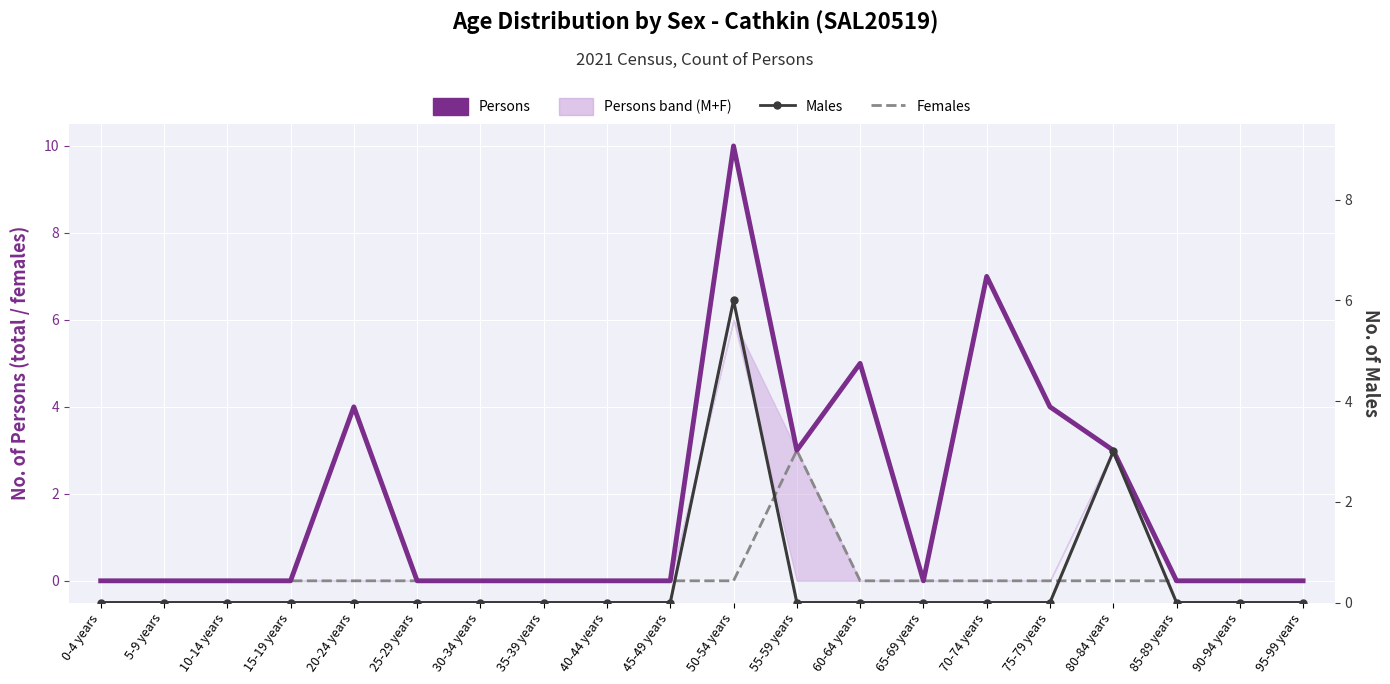

Between 40-44 years and 0-4 years, which is larger?

40-44 years